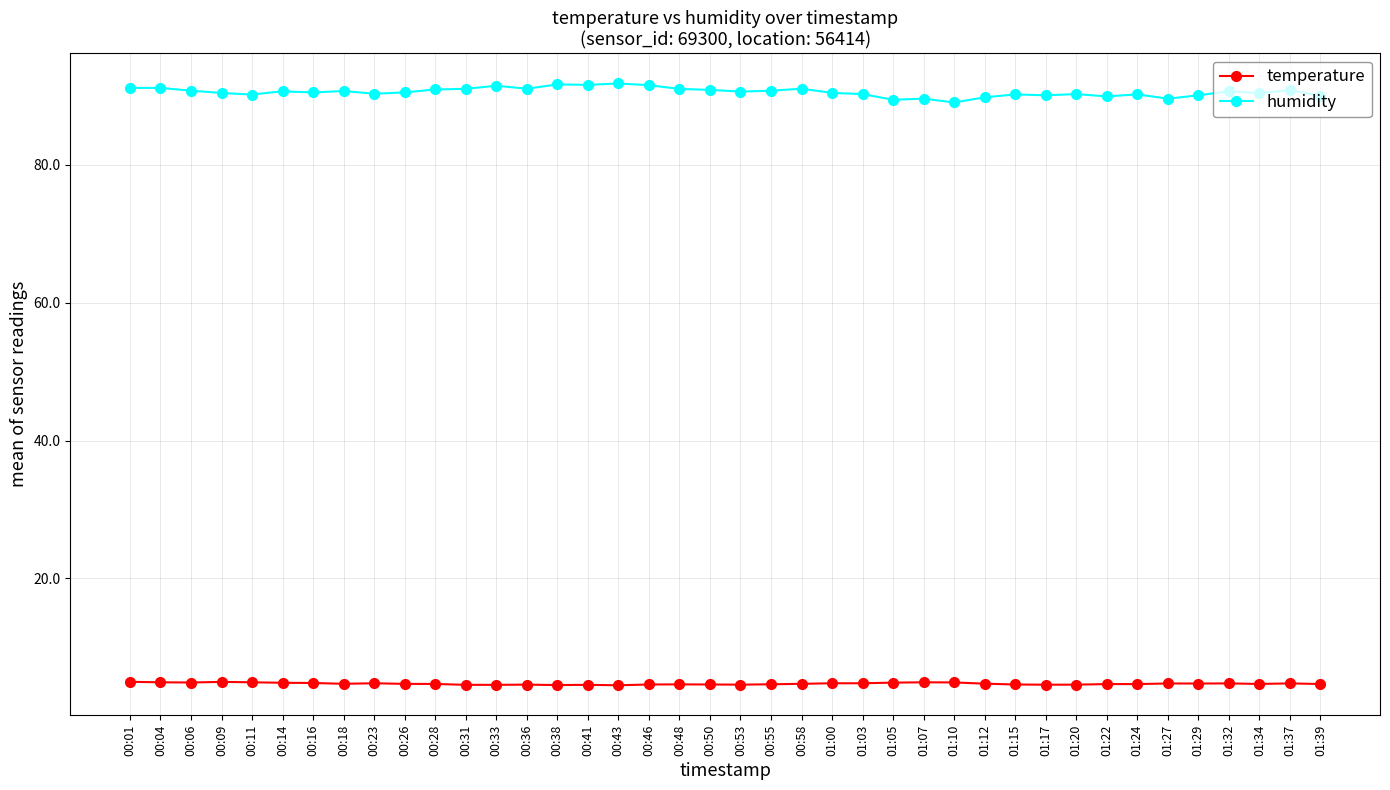

Which series has the widest spread of values?

humidity